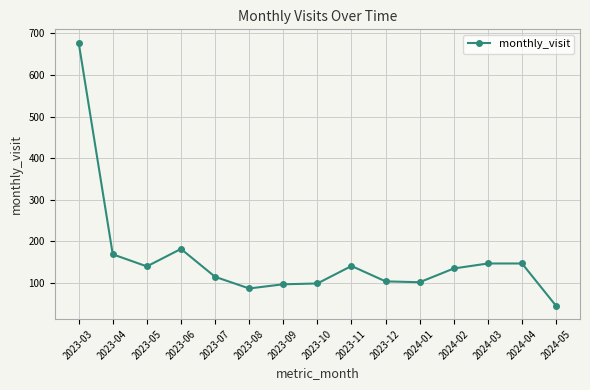

Does the chart display data point markers on the line(s)?

Yes